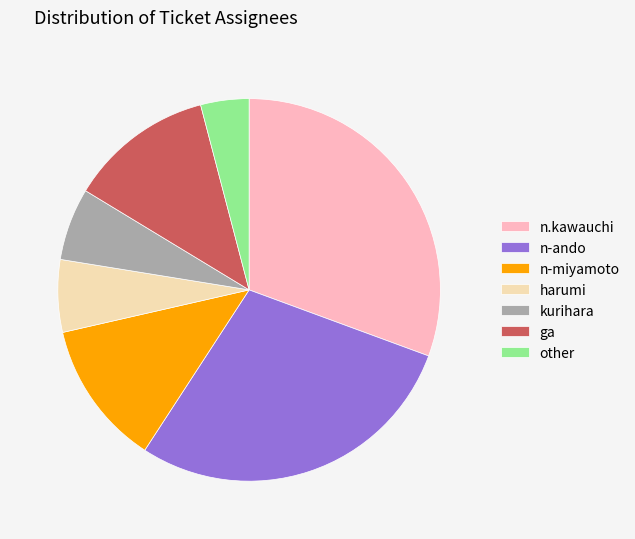

Which category has the biggest portion of the pie?

n.kawauchi